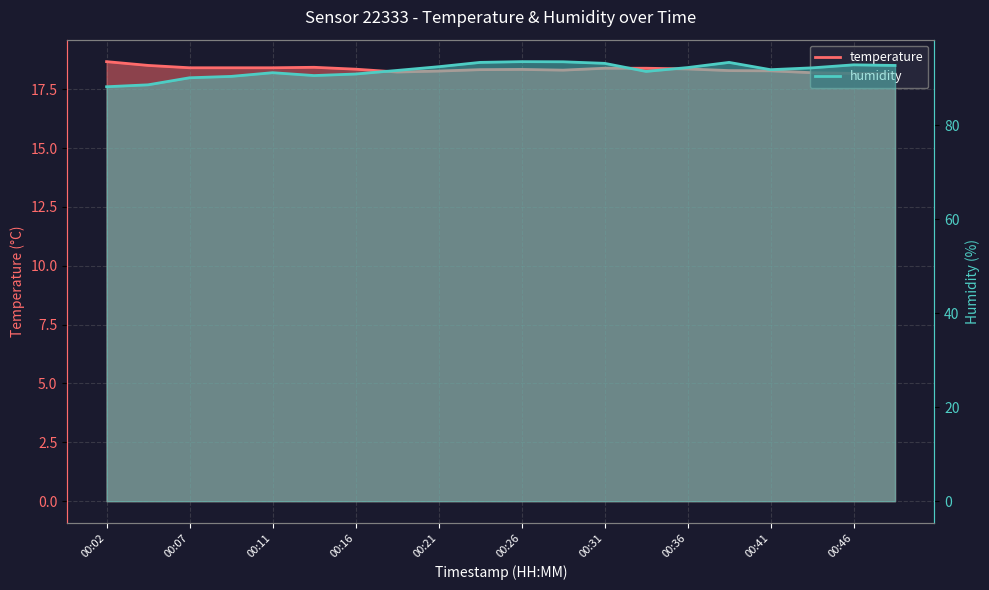

Between 00:38 and 00:11, which is larger?

00:11